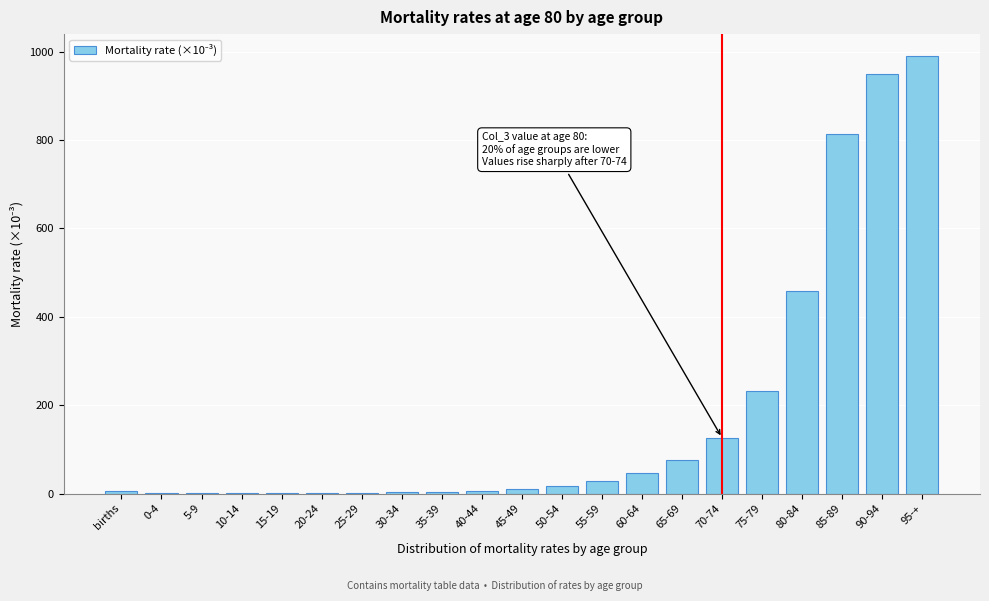

What is the sum of all values?

3774.7